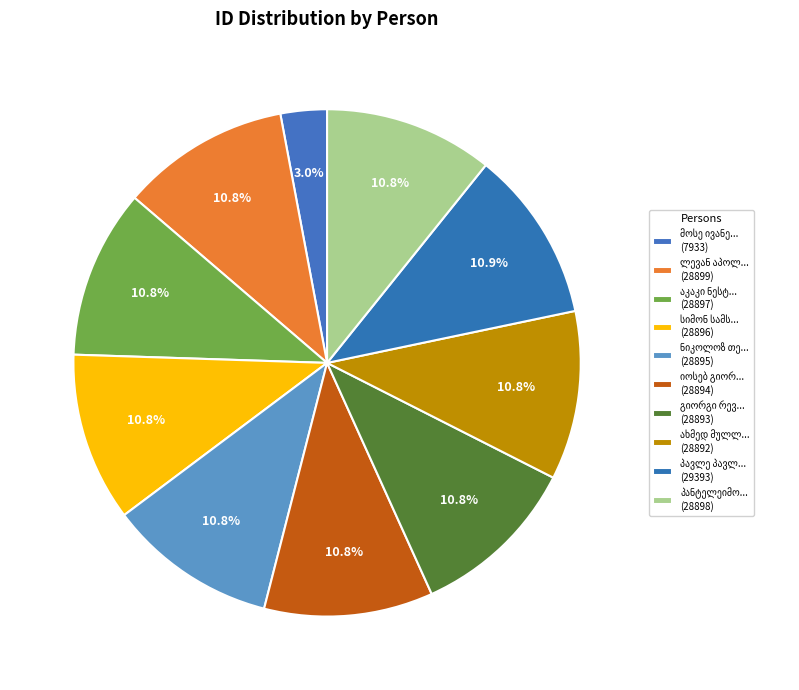

Is there a majority slice in this chart?

No